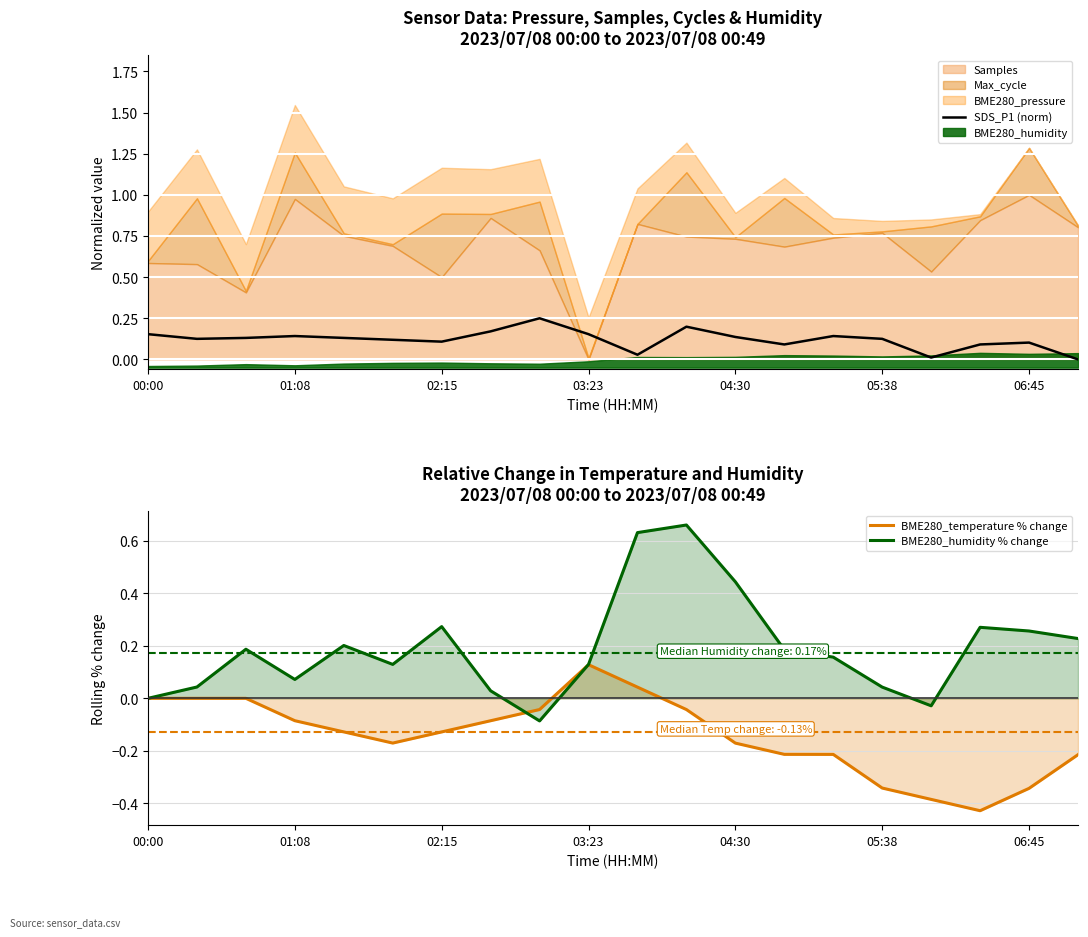

How many lines are shown in the chart?

3